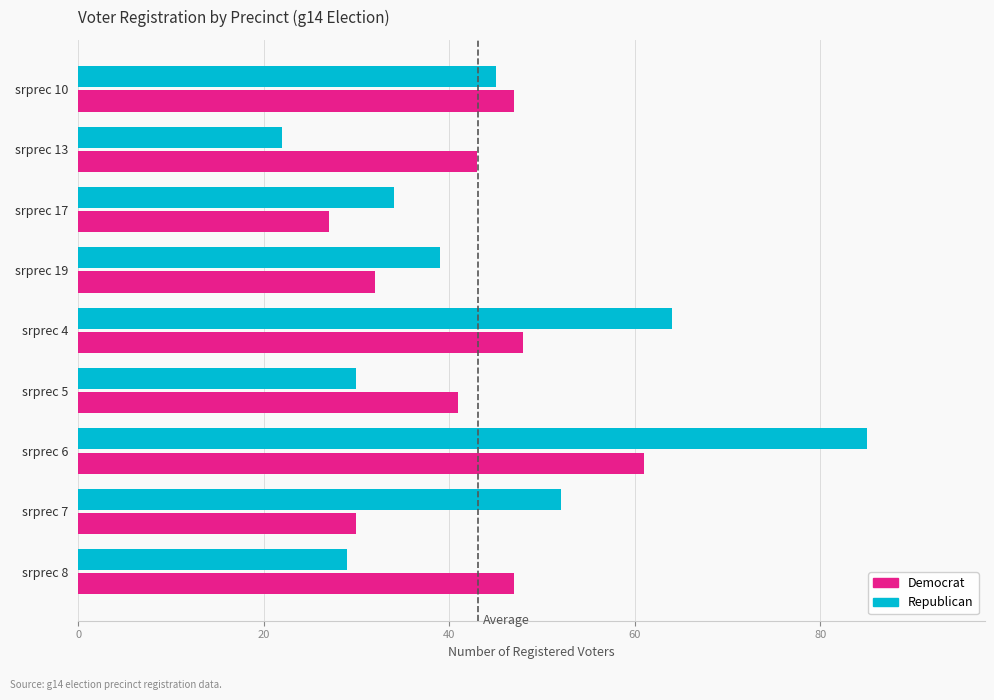

The Democrat series shows 21 at srprec 5. True or false?

False